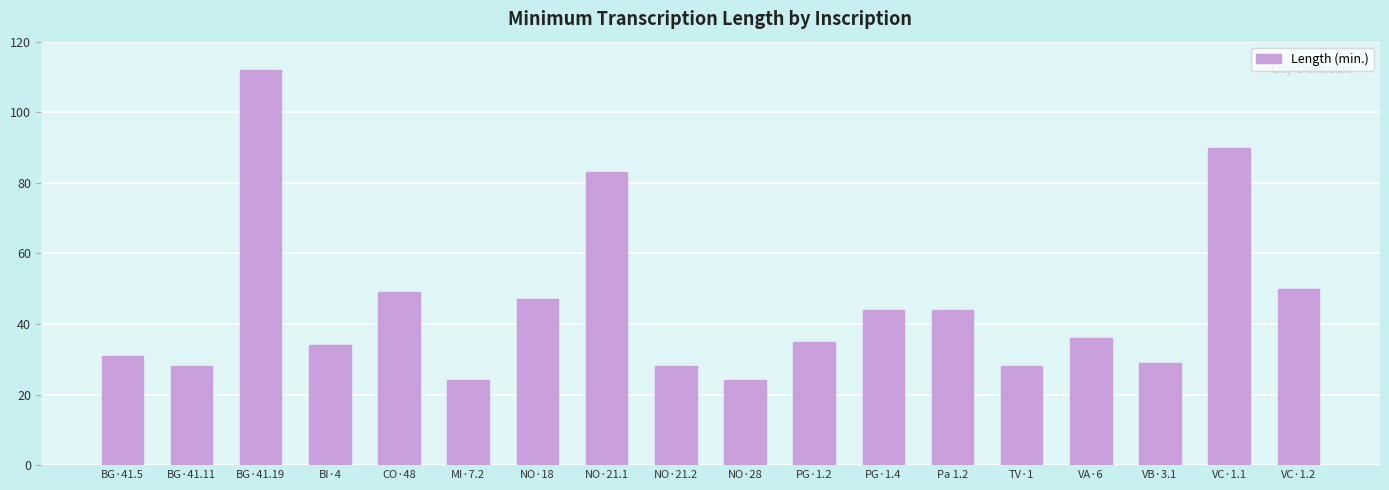

Approximately how many times larger is the value at CO·48 compared to NO·28?

2.0